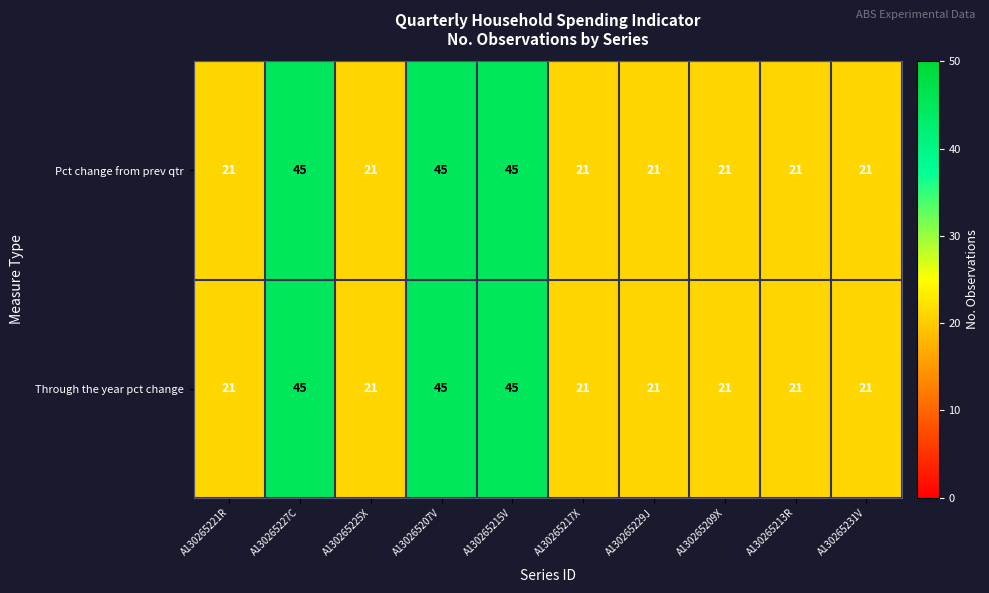

What is the sum of the Pct change from prev qtr values at A130265221R and A130265207V?

66